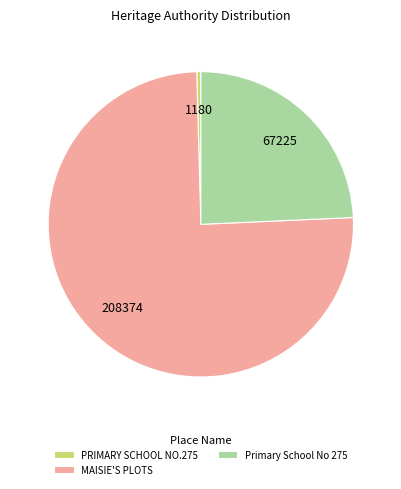

Is the sum of Primary School No 275 and MAISIE'S PLOTS greater than half?

Yes